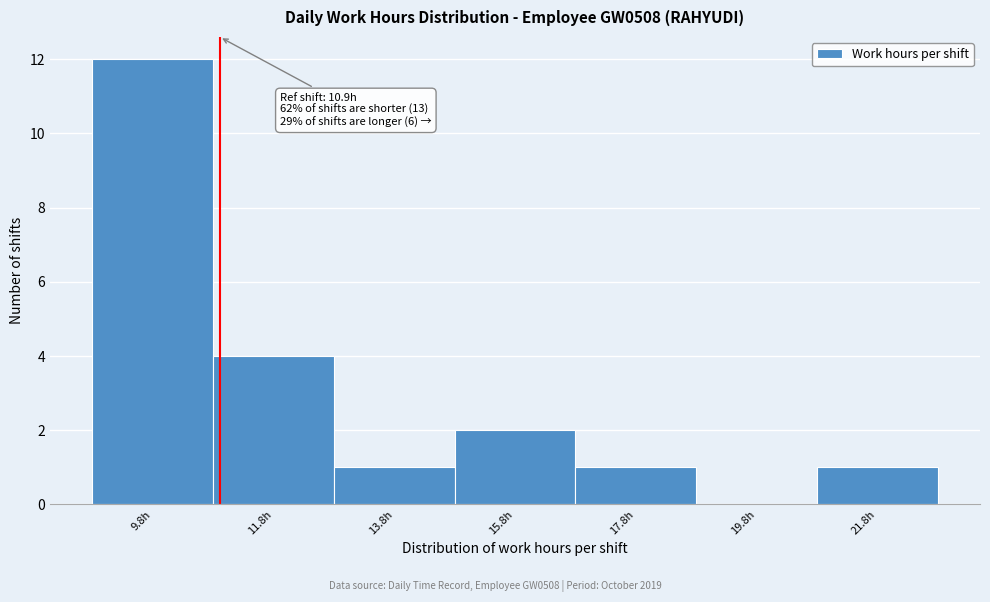

Which range on the x-axis has the tallest bar?

8.8 to 10.8